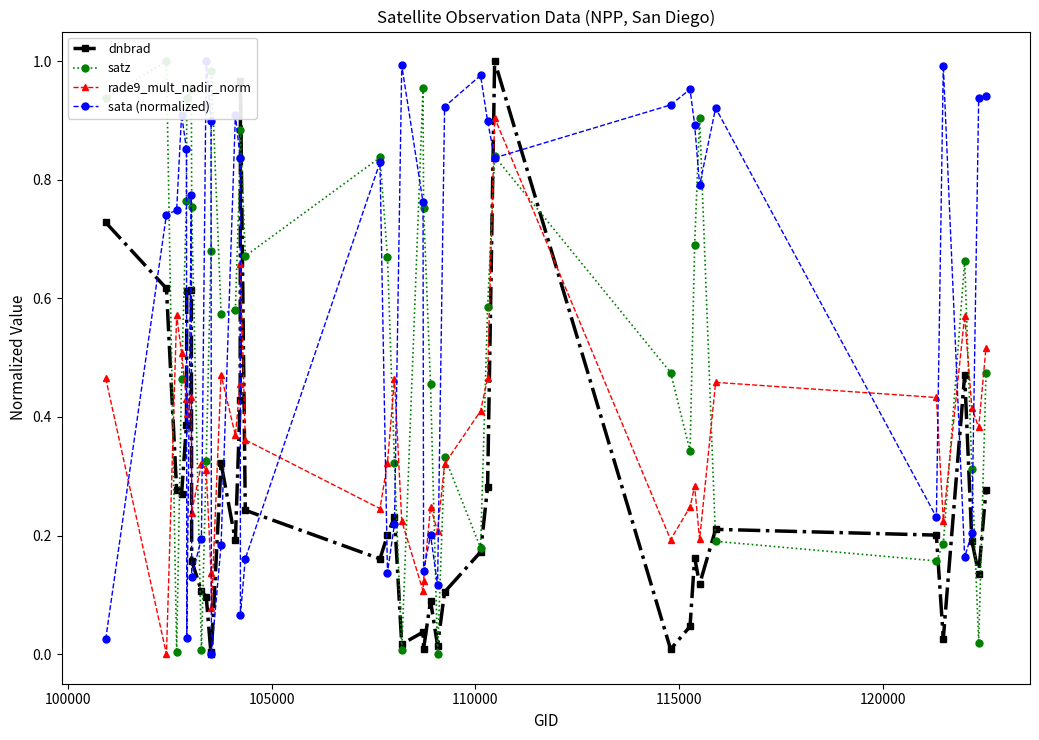

True or false: dnbrad has more than 2 interior local peaks.

True